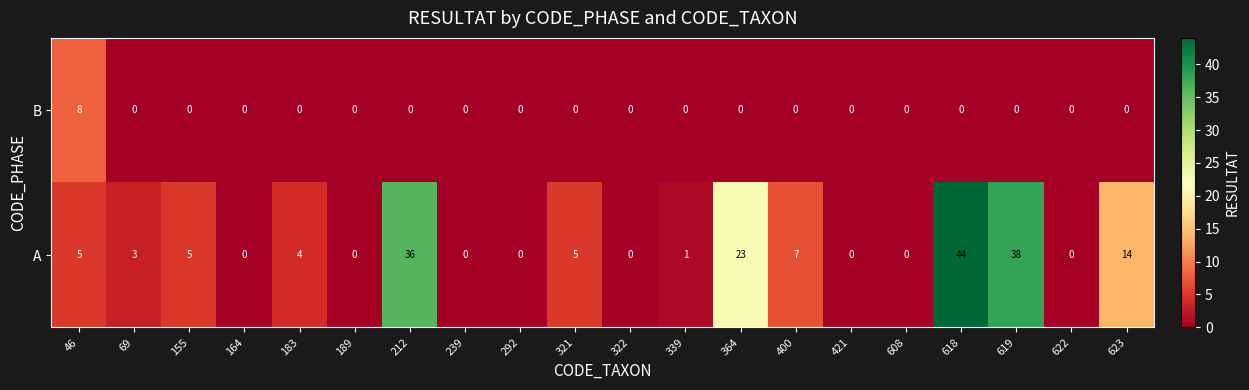

Which series has the largest total across all categories?

A